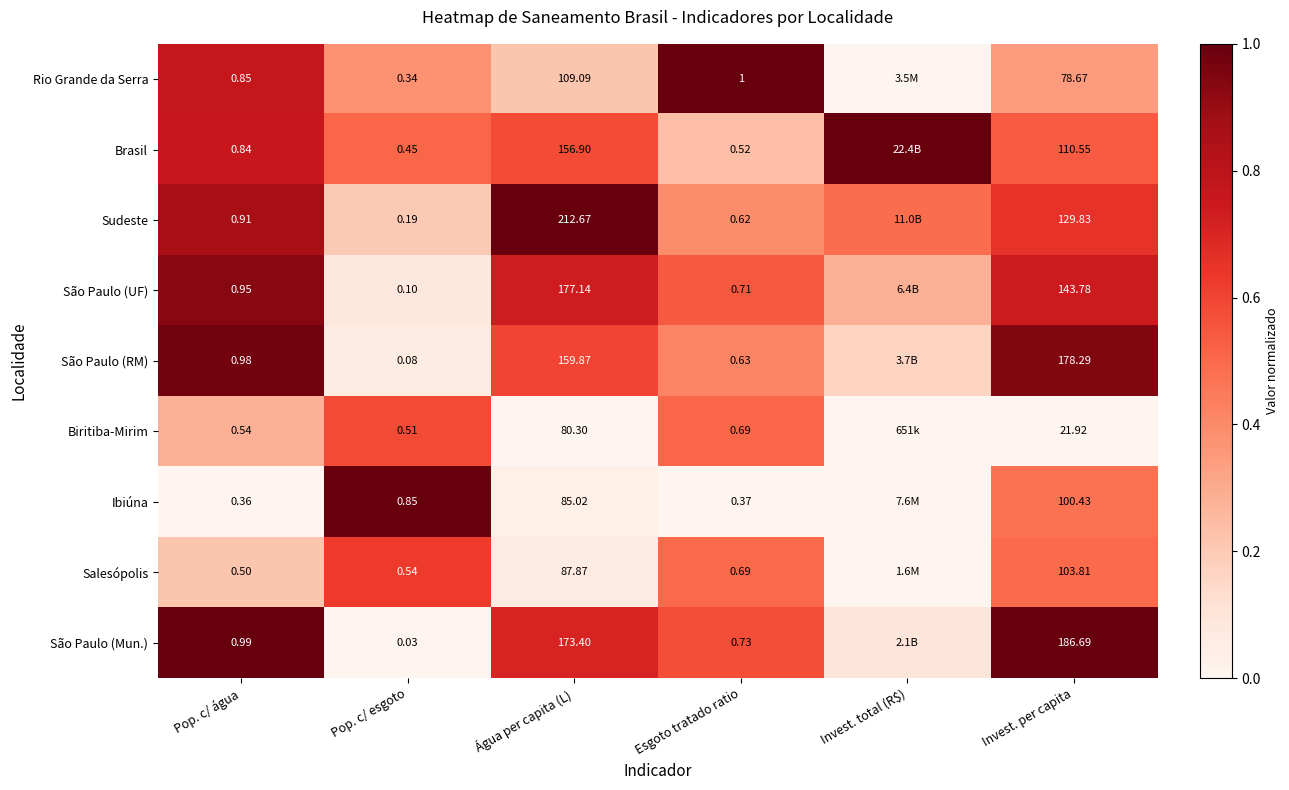

Is the value of Brasil at Pop. c/ esgoto greater than the value of Sudeste at Esgoto tratado ratio?

No